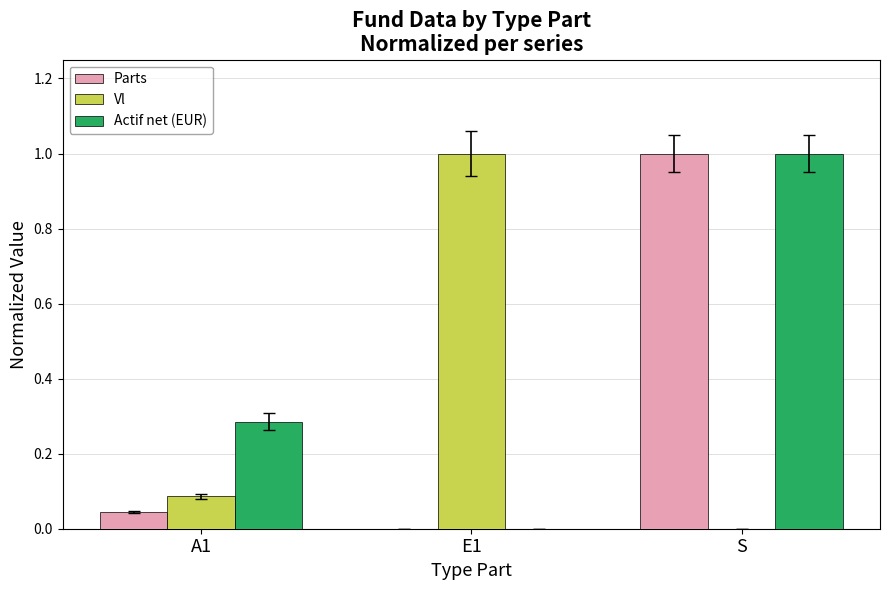

What are all the series names shown in the legend?

Parts, Vl, Actif net (EUR)